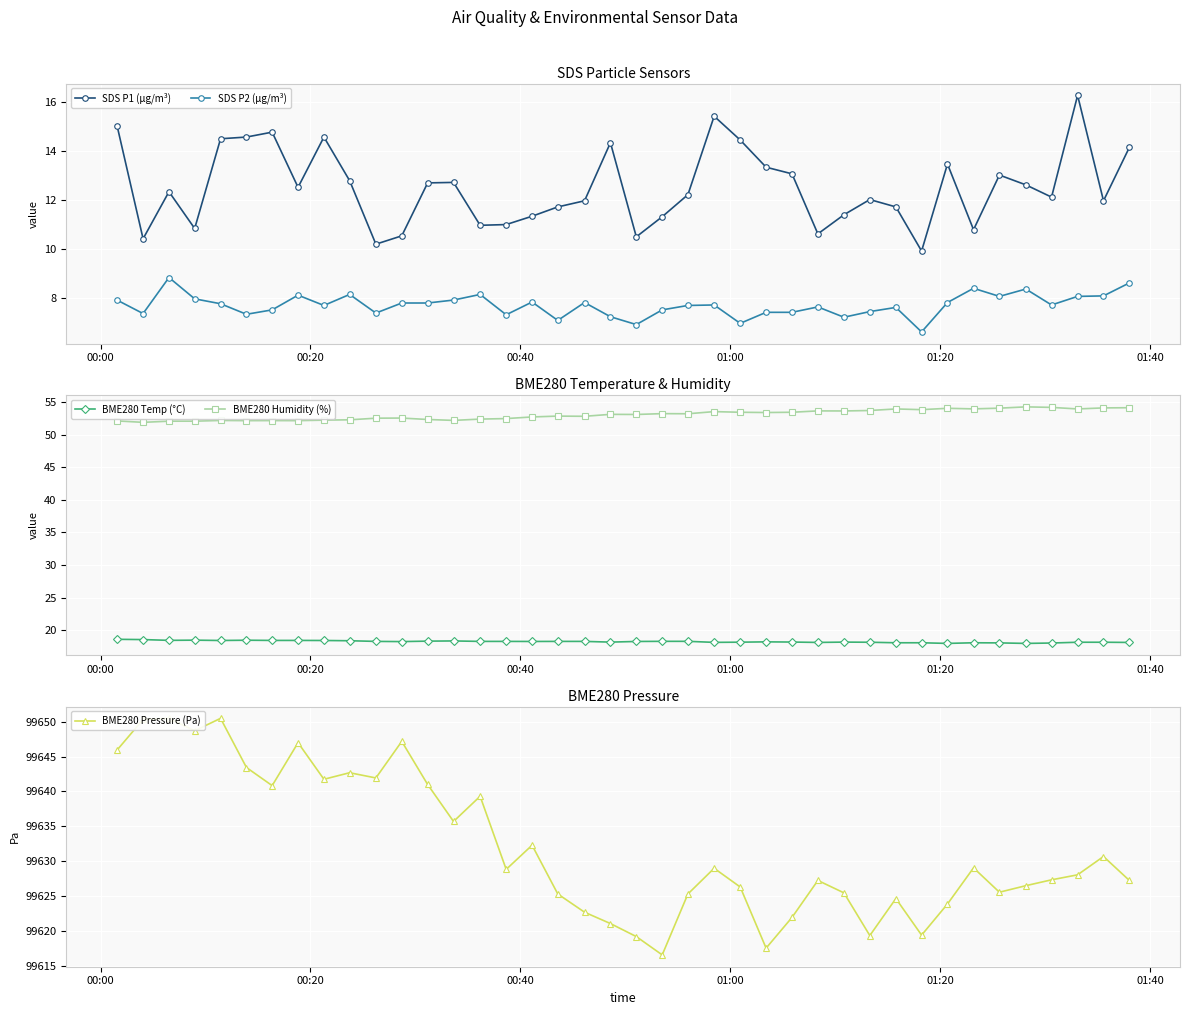

What is the value of the SDS P2 (µg/m³) point at the 32nd from the left?

6.6